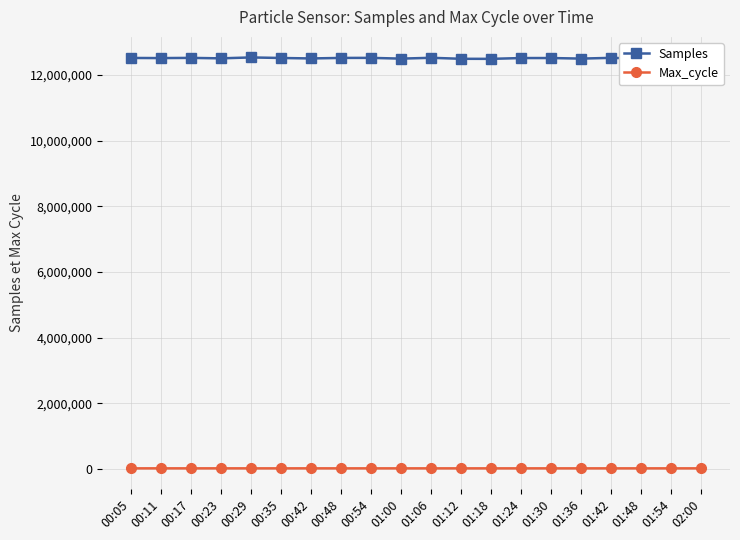

What is the difference between the second highest and minimum values in the Max_cycle series?

477